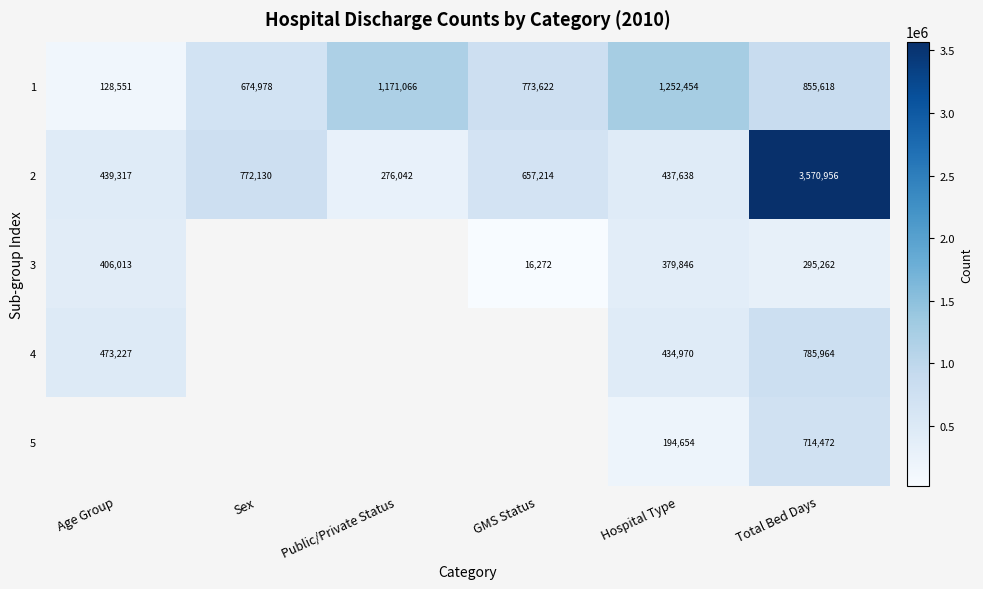

The value of 1 at Age Group is 198619.4. True or false?

False